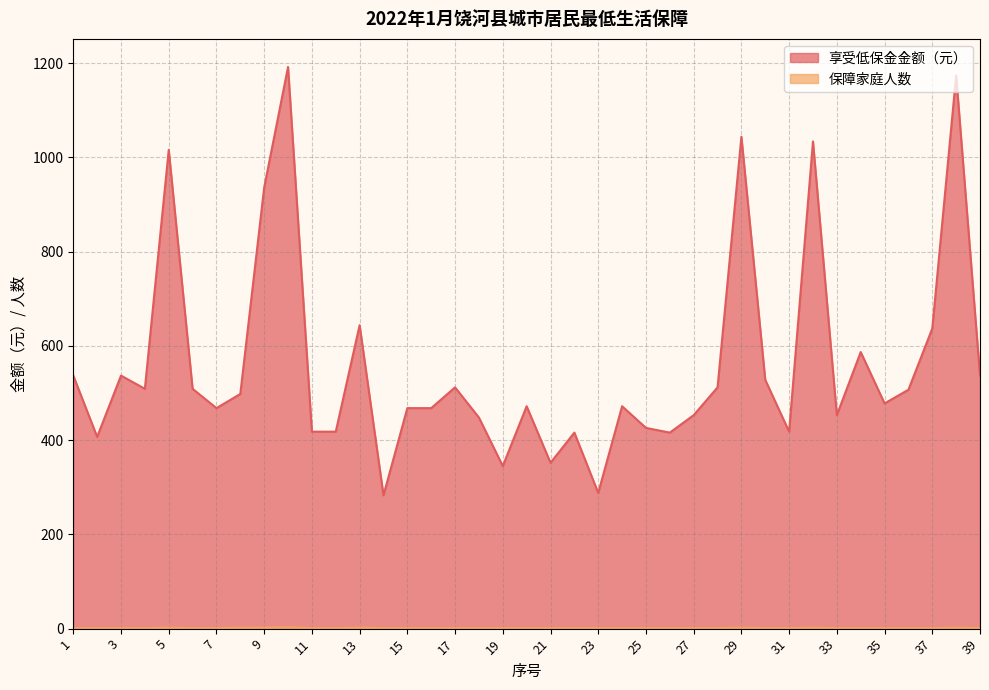

What is the value of the 保障家庭人数 point at the 3rd from the left?

1